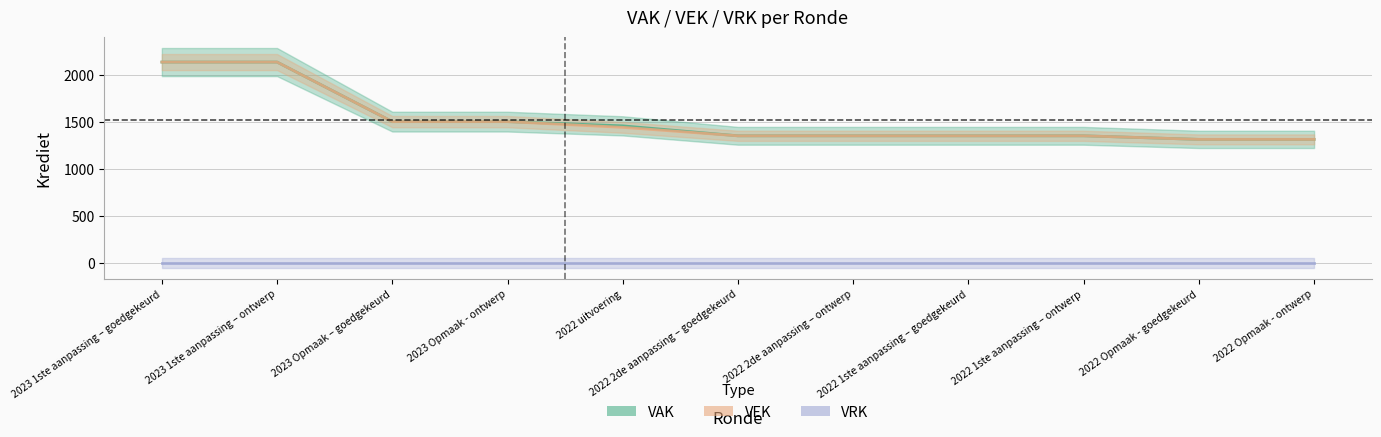

Rank the categories by VEK value from highest to lowest.

2023 1ste aanpassing – goedgekeurd, 2023 1ste aanpassing – ontwerp, 2023 Opmaak – goedgekeurd, 2023 Opmaak - ontwerp, 2022 uitvoering, 2022 2de aanpassing – goedgekeurd, 2022 2de aanpassing – ontwerp, 2022 1ste aanpassing – goedgekeurd, 2022 1ste aanpassing – ontwerp, 2022 Opmaak - goedgekeurd, 2022 Opmaak - ontwerp